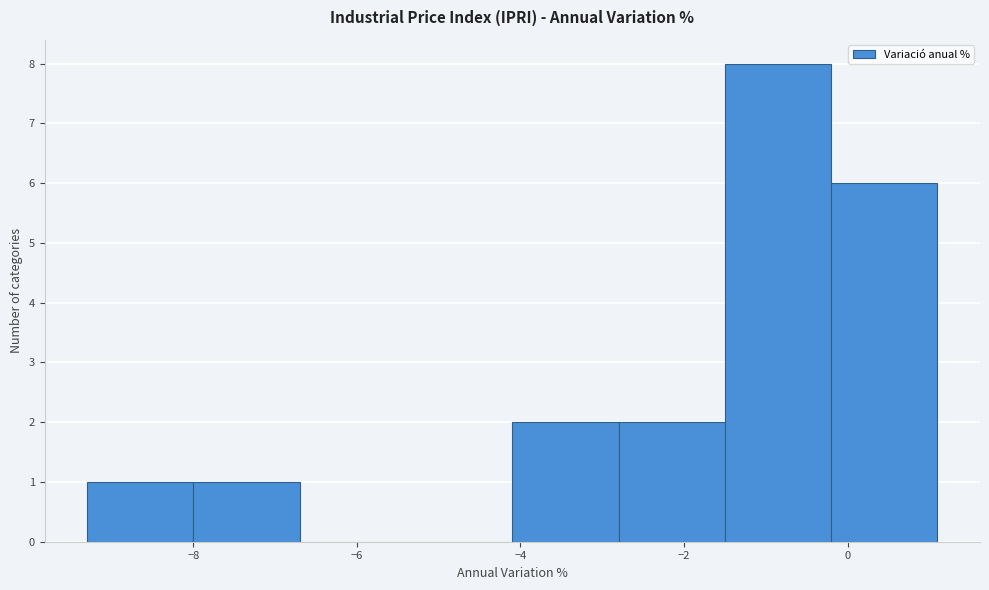

Over which range of the x-axis is the bar tallest?

-1.5 to -0.2